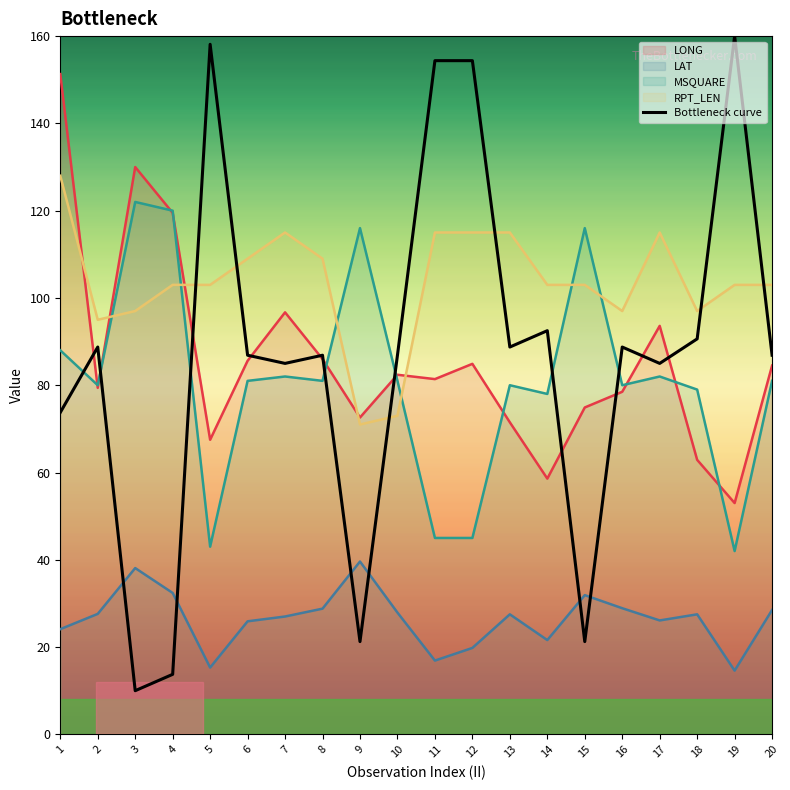

What is the difference between the maximum and minimum values?

150.0